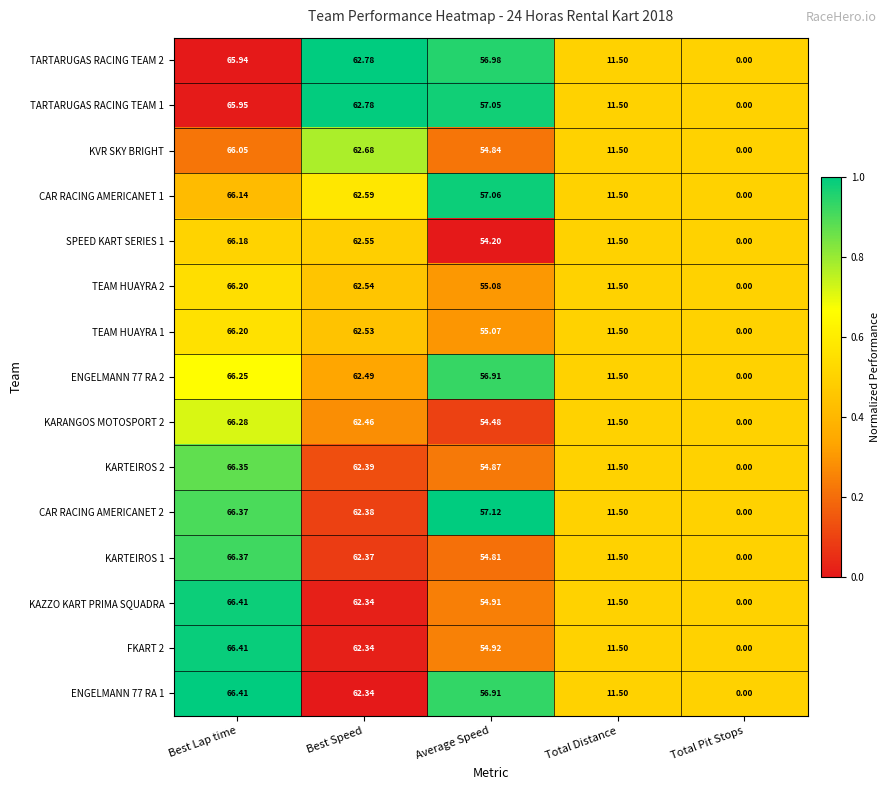

Is the value of FKART 2 at Average Speed greater than the value of KARANGOS MOTOSPORT 2 at Total Pit Stops?

Yes